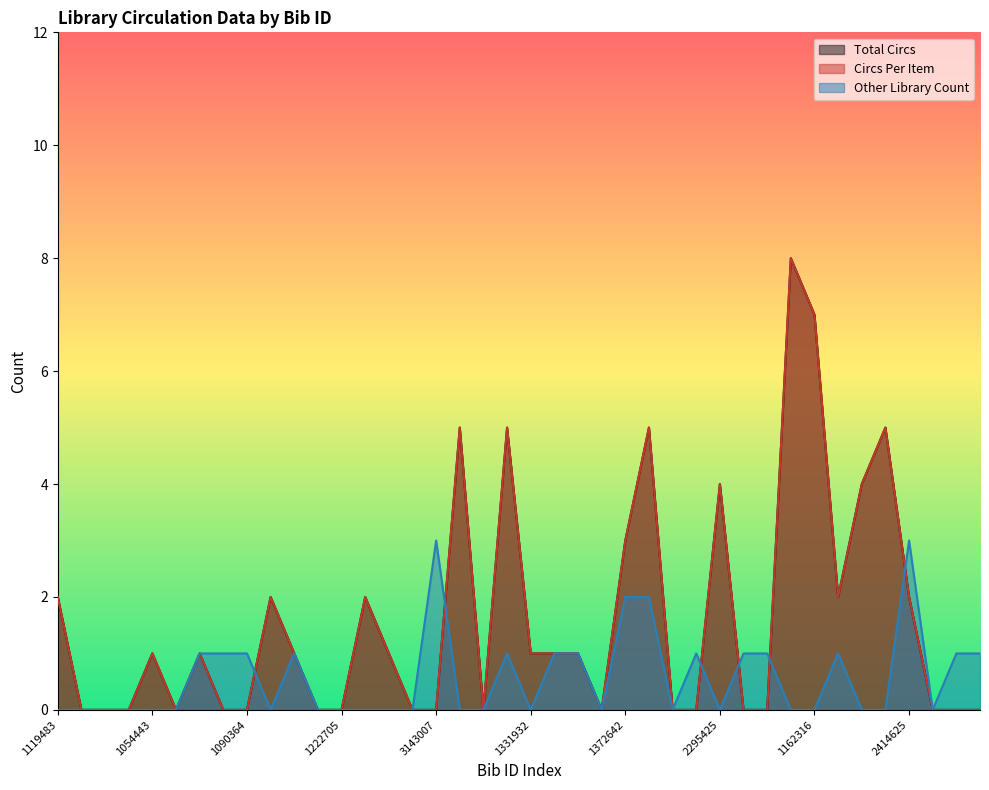

Which series has the largest range (max minus min)?

Total Circs